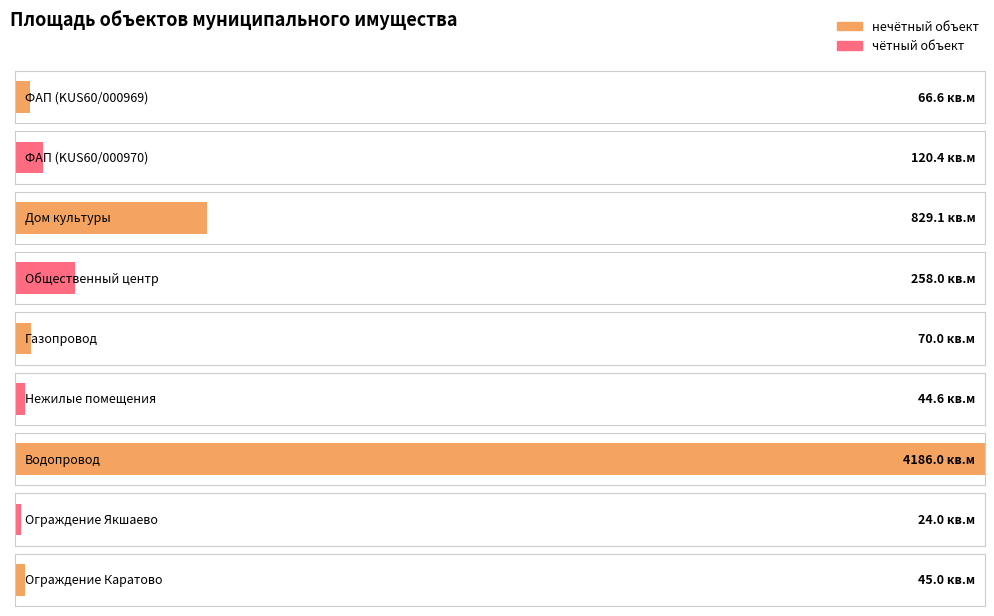

The chart shows a value of 24.0 at Ограждение Якшаево. True or false?

True